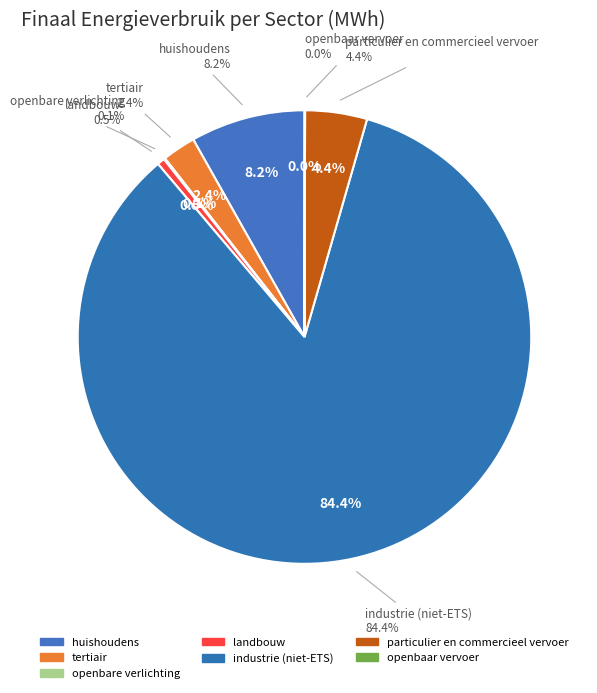

What is the majority slice?

industrie (niet-ETS)